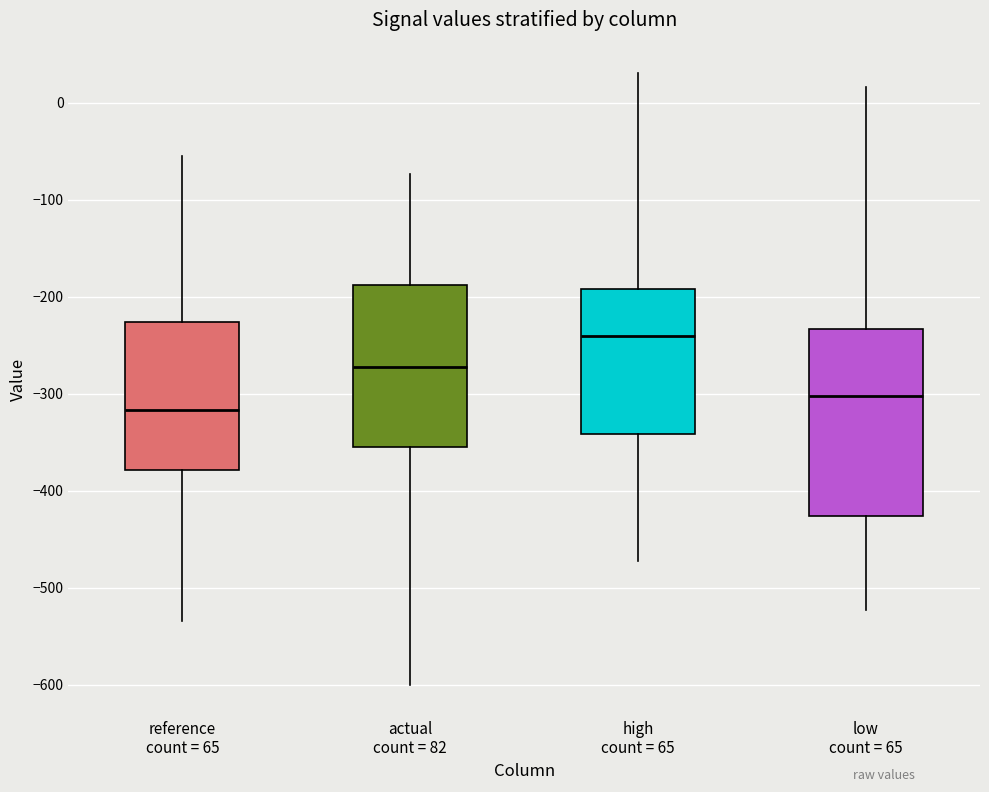

Which box has the lowest median line?

reference count = 65